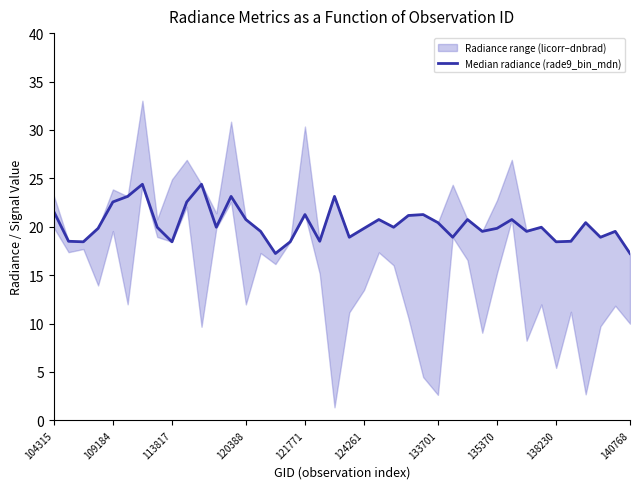

Reading right to left, list all the values displayed in this chart.

17.2	19.5	18.9	20.4	18.5	18.4	20.0	19.5	20.7	19.8	19.5	20.7	18.9	20.4	21.3	21.2	20.0	20.7	19.8	18.9	23.1	18.5	21.3	18.4	17.2	19.5	20.7	23.1	20.0	24.4	22.6	18.4	20.0	24.4	23.1	22.6	19.8	18.4	18.5	21.6